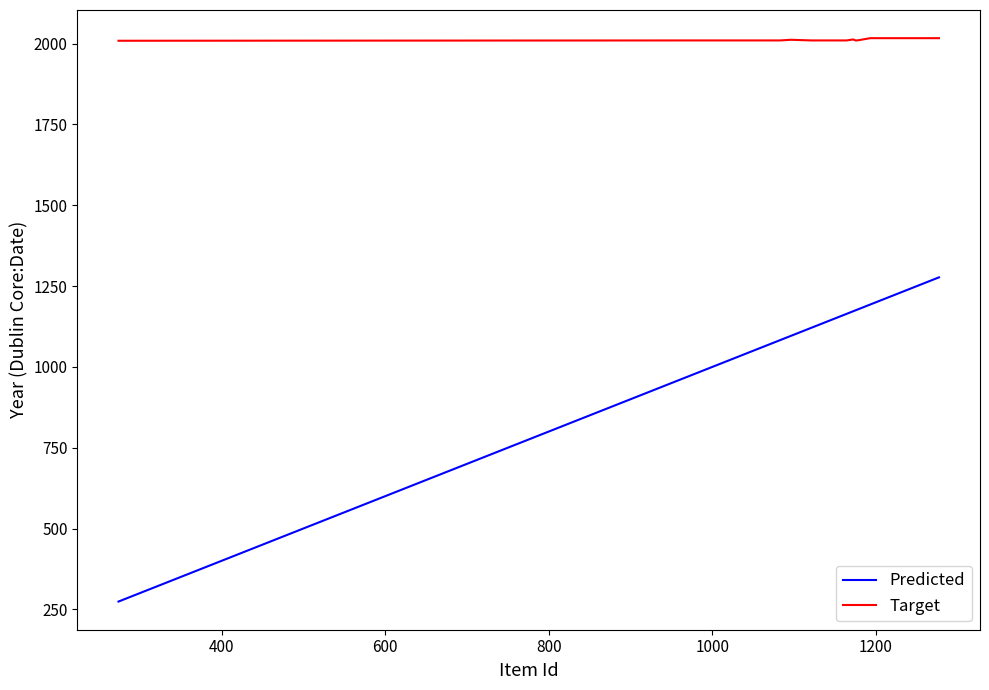

List the series in order of their overall mean, highest first.

Target, Predicted